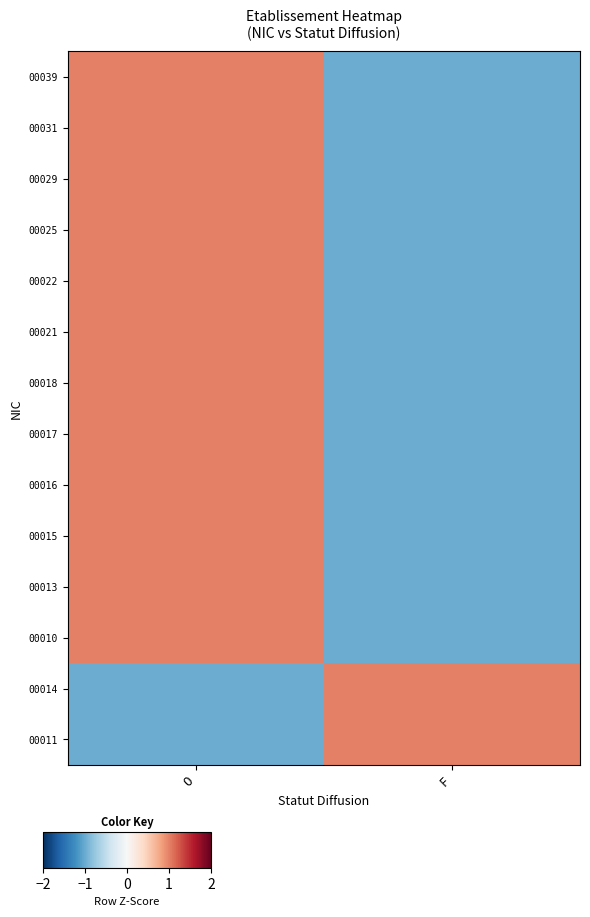

Between O and F, which series saw the biggest shift?

00039